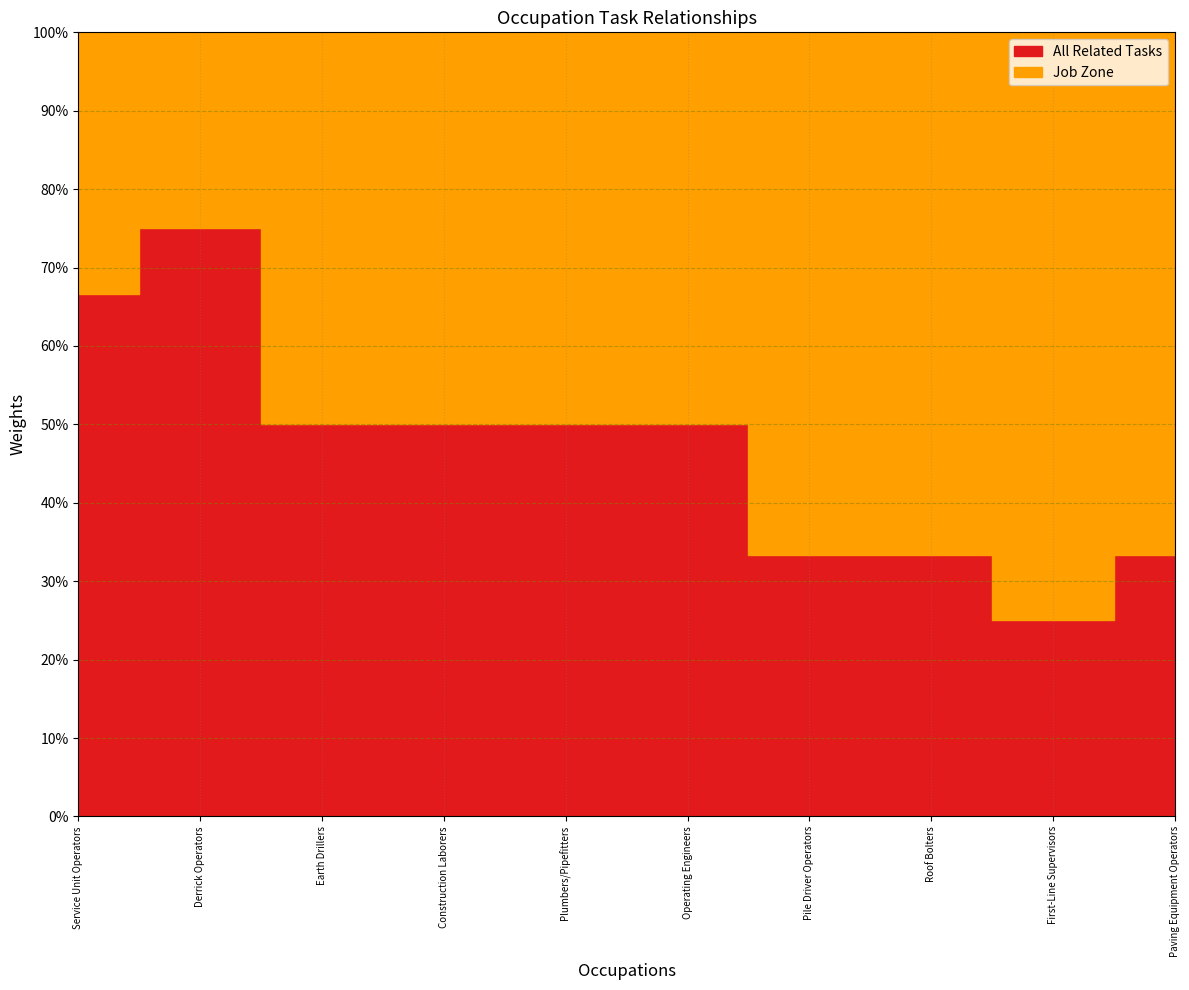

What is the lowest value of the Job Zone series?

1